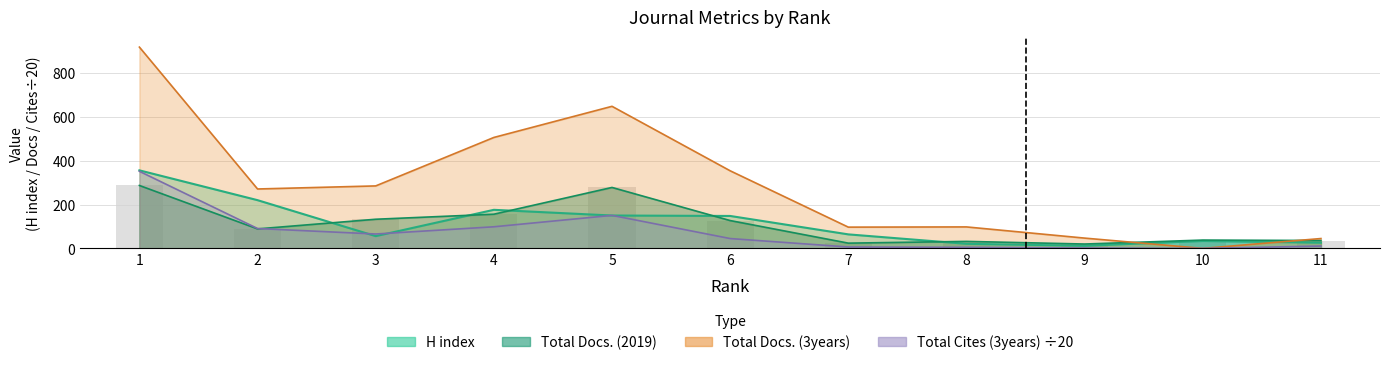

Reading left to right, transcribe all the data shown in this chart.

H index: 356.0	220.0	56.0	176.0	150.0	148.0	64.0	21.0	12.0	34.0	26.0
Total Docs. (2019): 287.0	89.0	133.0	156.0	278.0	127.0	24.0	32.0	20.0	38.0	36.0
Total Docs. (3years): 918.0	271.0	285.0	506.0	648.0	354.0	97.0	98.0	47.0	0.0	45.0
Total Cites (3years): 351.6	90.7	65.7	98.6	150.7	45.0	6.5	4.8	1.8	0.0	10.8